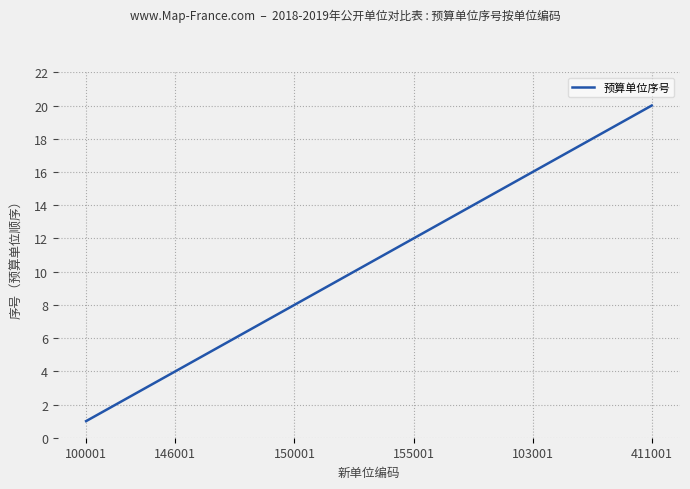

What is the difference between the maximum and minimum values?

19